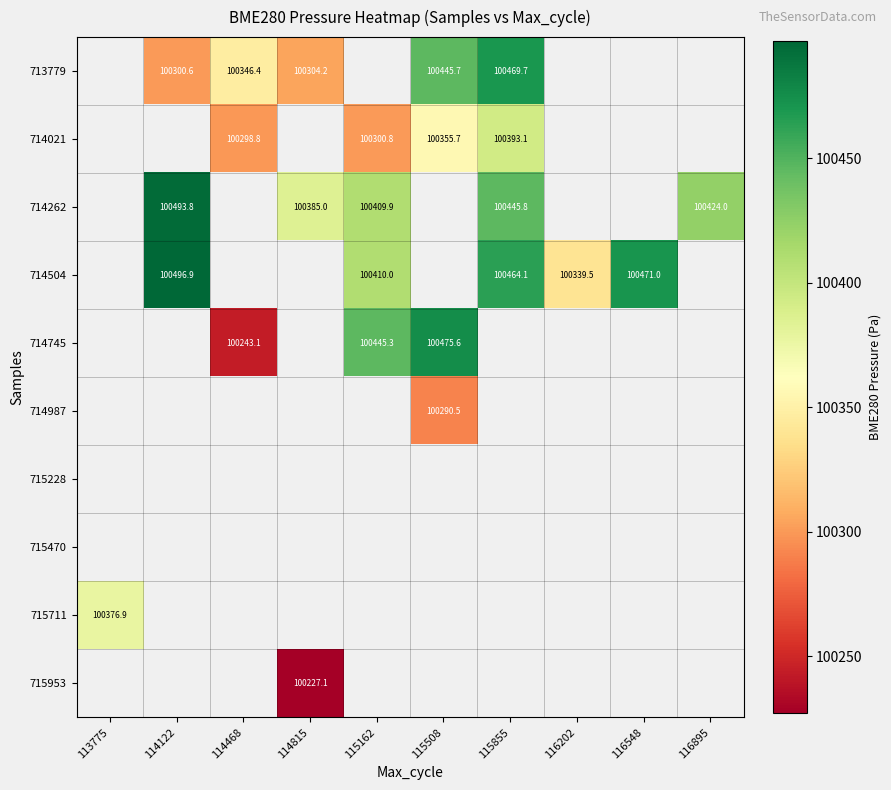

How many categories are shown in the chart?

10